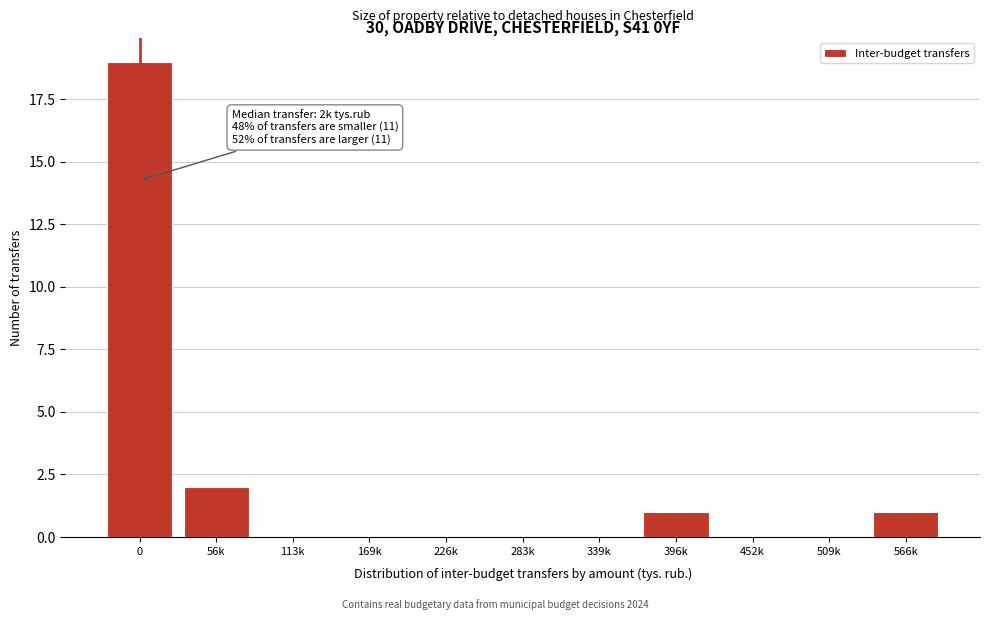

Reading left to right, what are all the values shown in this chart?

0=19	56k=2	113k=0	169k=0	226k=0	283k=0	339k=0	396k=1	452k=0	509k=0	566k=1